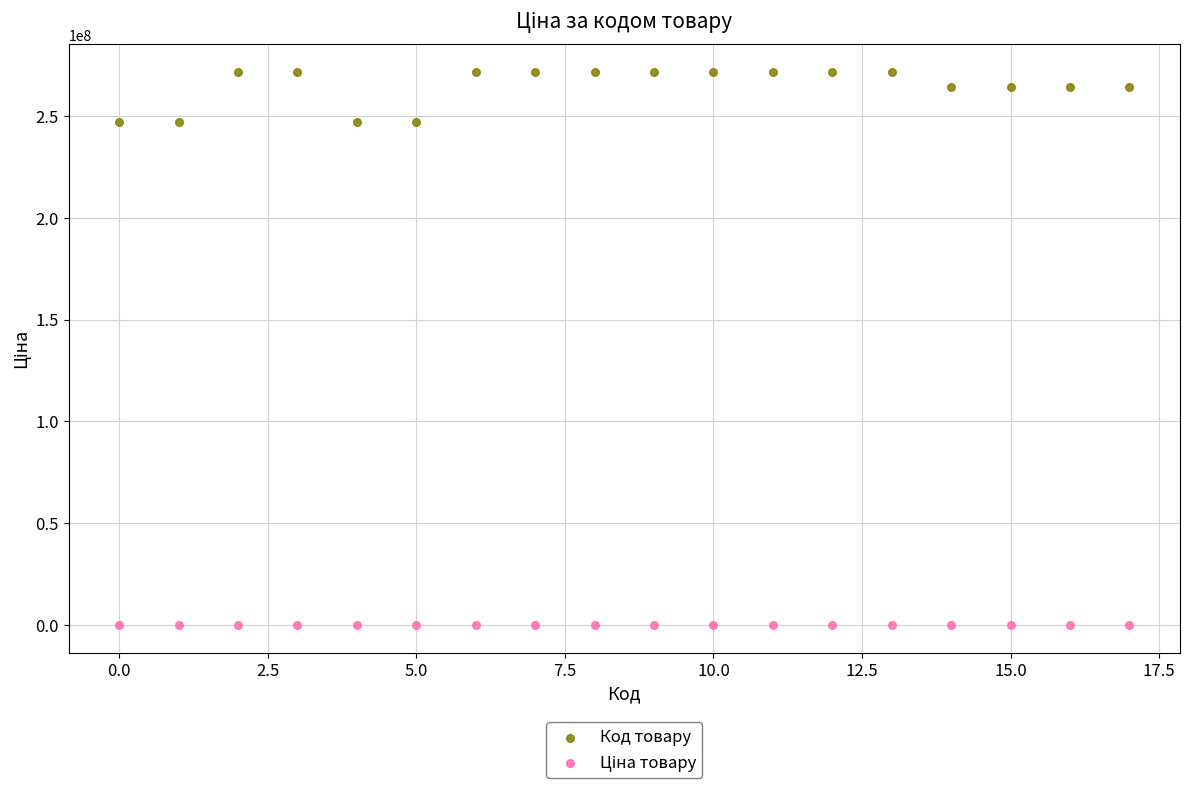

Which series has the widest spread of Y values?

Код товару